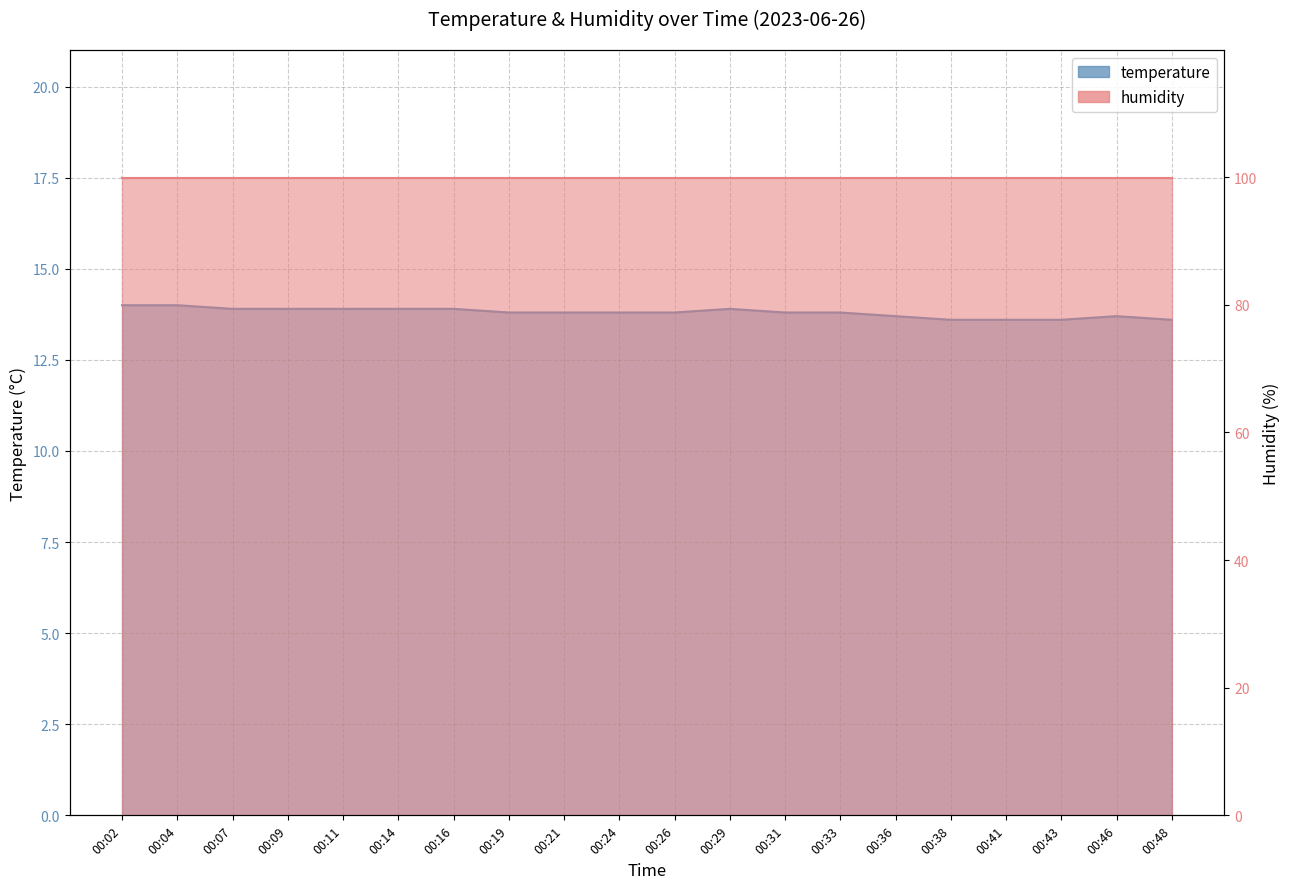

At which category does the chart reach its peak across all series?

00:02